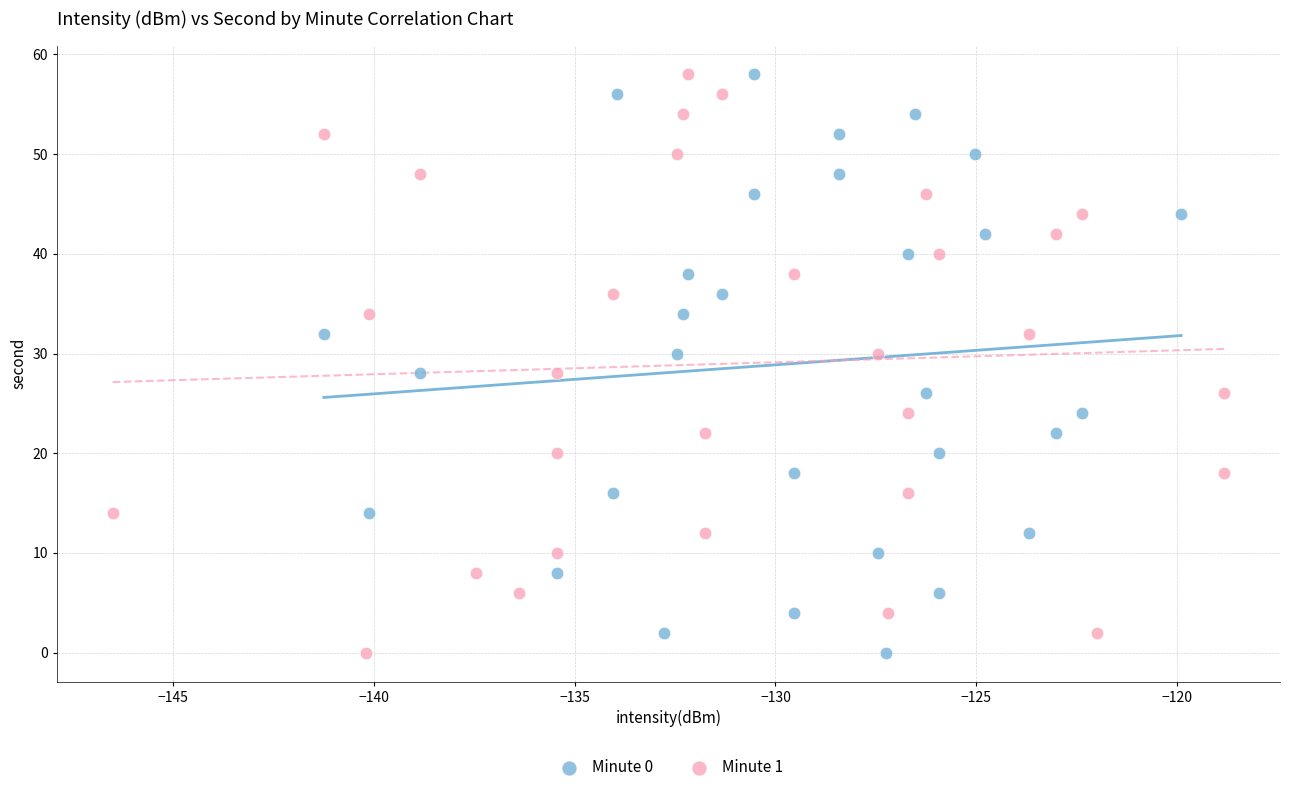

What are all the series names shown in the legend?

Minute 0, Minute 1